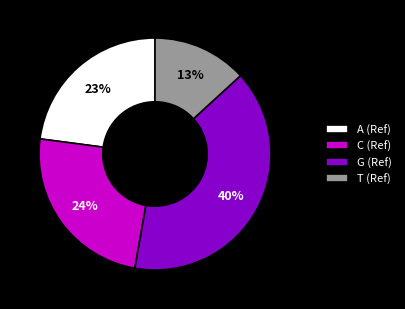

Does T represent more than half of the total?

No